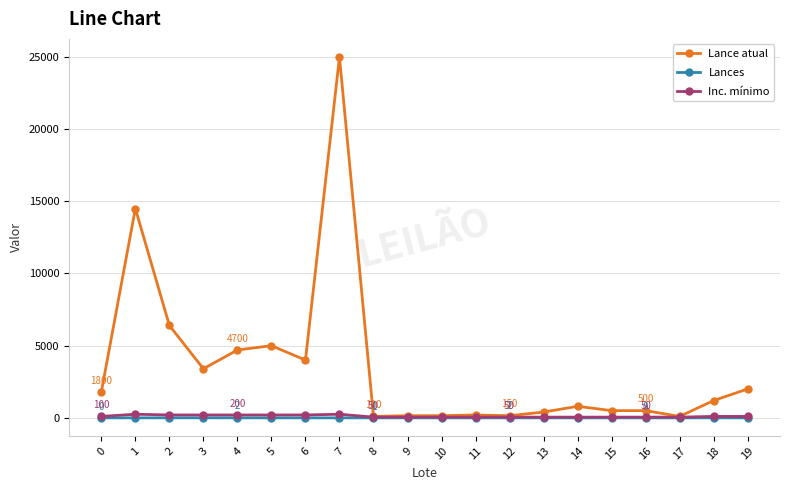

What is the greatest value displayed?

25000